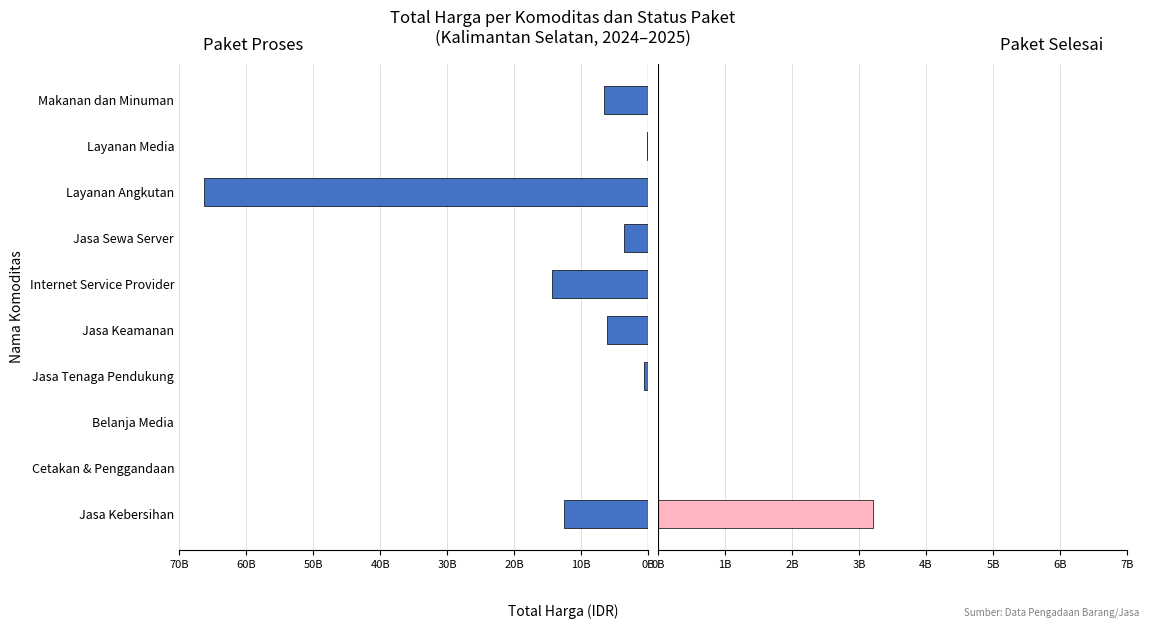

Which series has the largest range (max minus min)?

Paket Proses